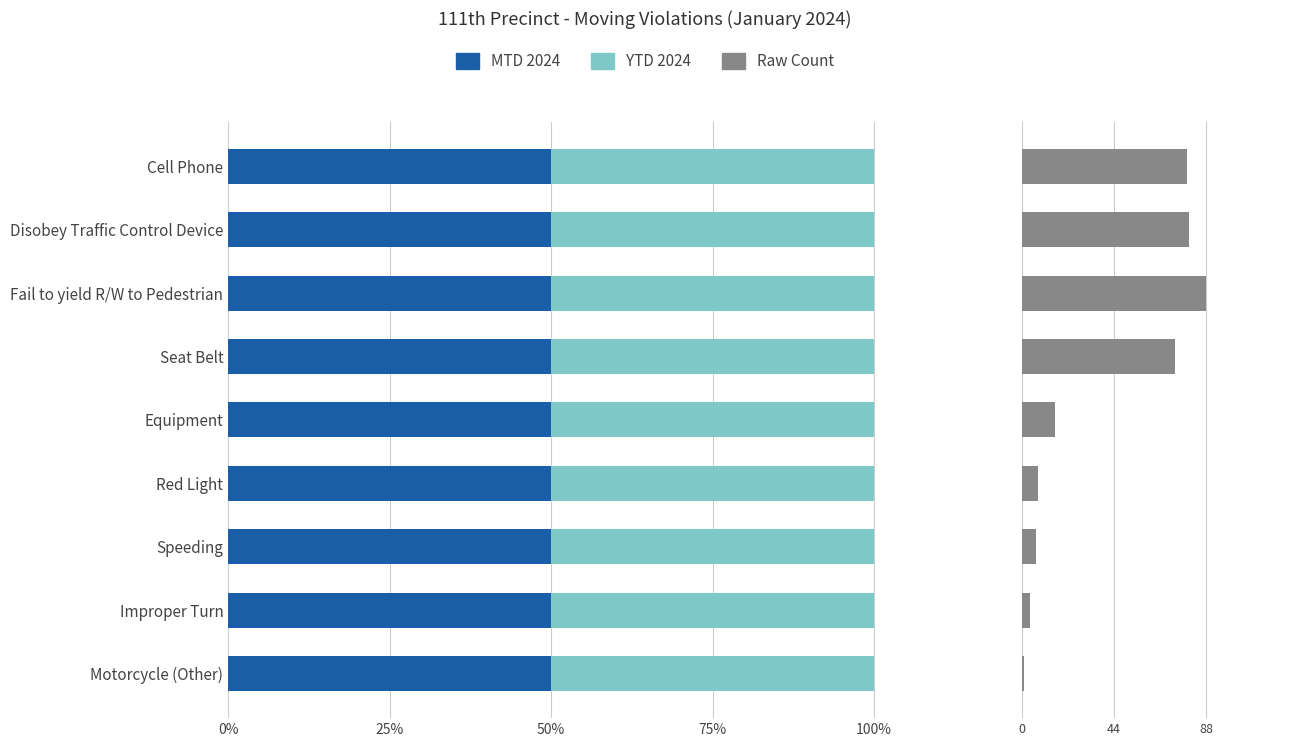

At how many categories does at least one series exceed 60?

4